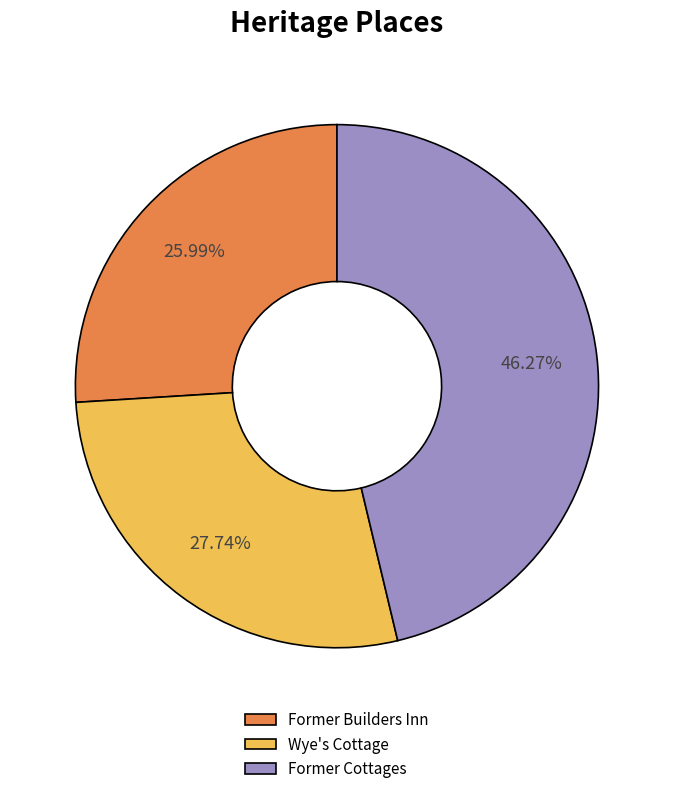

Which slice is the smallest?

Former Builders Inn